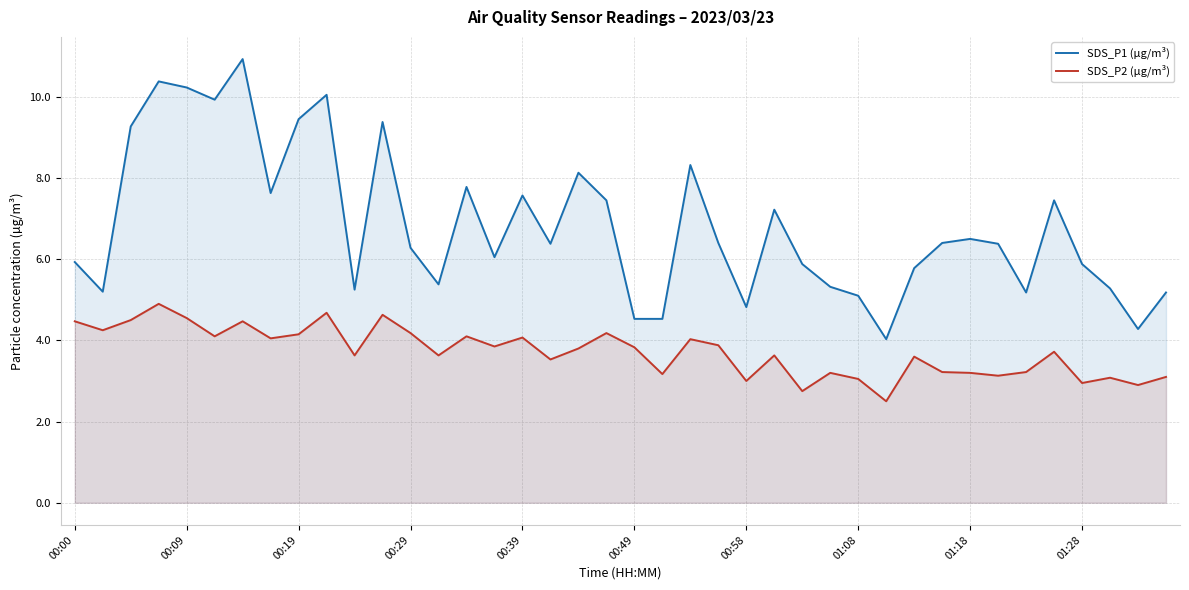

Which series has the largest total across all categories?

SDS_P1 (µg/m³)